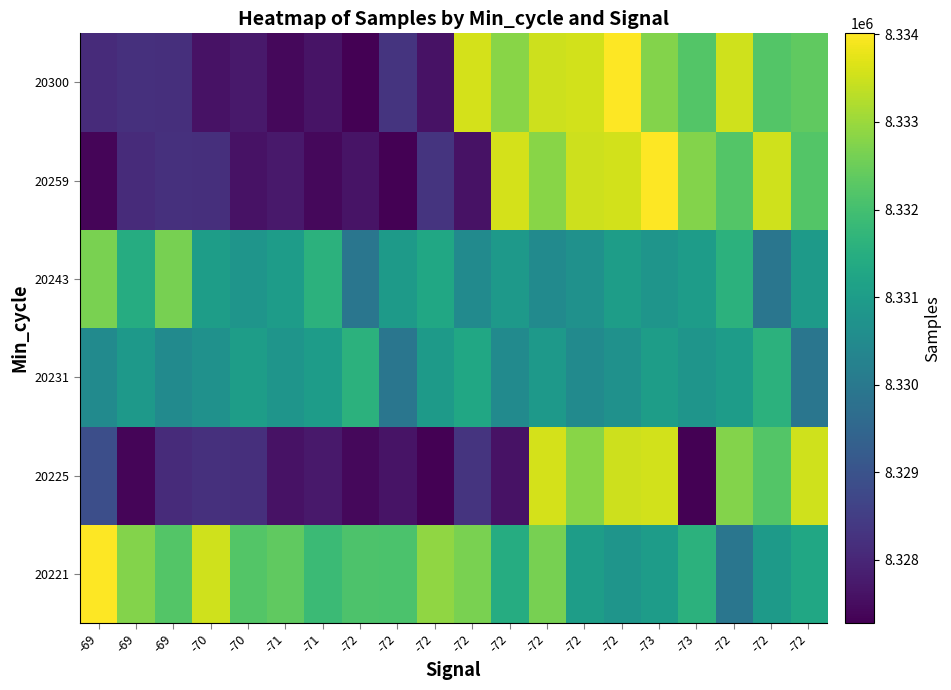

Reading left to right, extract all data points from this chart.

20221: -69=8334011	-69=8332775	-69=8332217	-70=8333525	-70=8332220	-71=8332358	-71=8331874	-72=8332132	-72=8332094	-72=8332900	-72=8332668	-72=8331438	-72=8332636	-72=8331015	-72=8330798	-73=8330988	-73=8331612	-72=8329936	-72=8330949	-72=8331287
20225: -69=8328892	-69=8327380	-69=8328114	-70=8328217	-70=8328181	-71=8327600	-71=8327743	-72=8327427	-72=8327623	-72=8327281	-72=8328300	-72=8327610	-72=8333573	-72=8332807	-72=8333507	-73=8333556	-73=8327281	-72=8332775	-72=8332217	-72=8333525
20231: -69=8330491	-69=8330907	-69=8330502	-70=8330683	-70=8331015	-71=8330798	-71=8330988	-72=8331612	-72=8329936	-72=8330949	-72=8331287	-72=8330491	-72=8330907	-72=8330502	-72=8330683	-73=8331015	-73=8330798	-72=8330988	-72=8331612	-72=8329936
20243: -69=8332668	-69=8331438	-69=8332636	-70=8331015	-70=8330798	-71=8330988	-71=8331612	-72=8329936	-72=8330949	-72=8331287	-72=8330491	-72=8330907	-72=8330502	-72=8330683	-72=8331015	-73=8330798	-73=8330988	-72=8331612	-72=8329936	-72=8330949
20259: -69=8327380	-69=8328114	-69=8328217	-70=8328181	-70=8327600	-71=8327743	-71=8327427	-72=8327623	-72=8327281	-72=8328300	-72=8327610	-72=8333573	-72=8332807	-72=8333507	-72=8333556	-73=8334011	-73=8332775	-72=8332217	-72=8333525	-72=8332220
20300: -69=8328114	-69=8328217	-69=8328181	-70=8327600	-70=8327743	-71=8327427	-71=8327623	-72=8327281	-72=8328300	-72=8327610	-72=8333573	-72=8332807	-72=8333507	-72=8333556	-72=8334011	-73=8332775	-73=8332217	-72=8333525	-72=8332220	-72=8332358